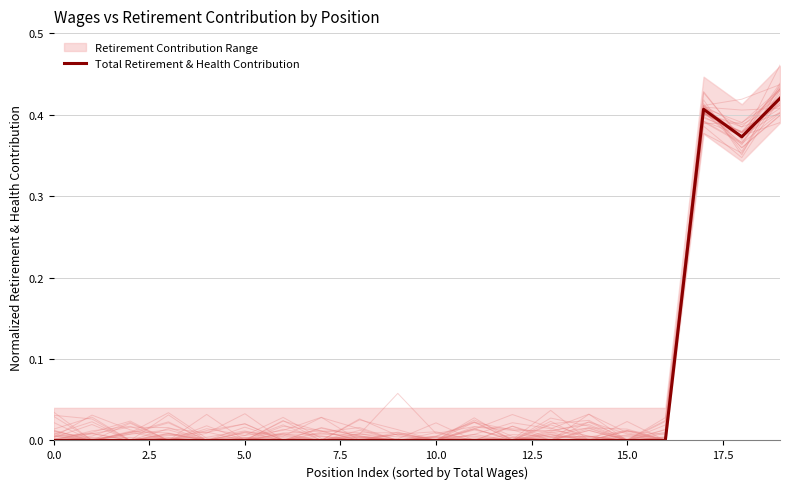

What is the difference between the second highest and second lowest values?

0.4